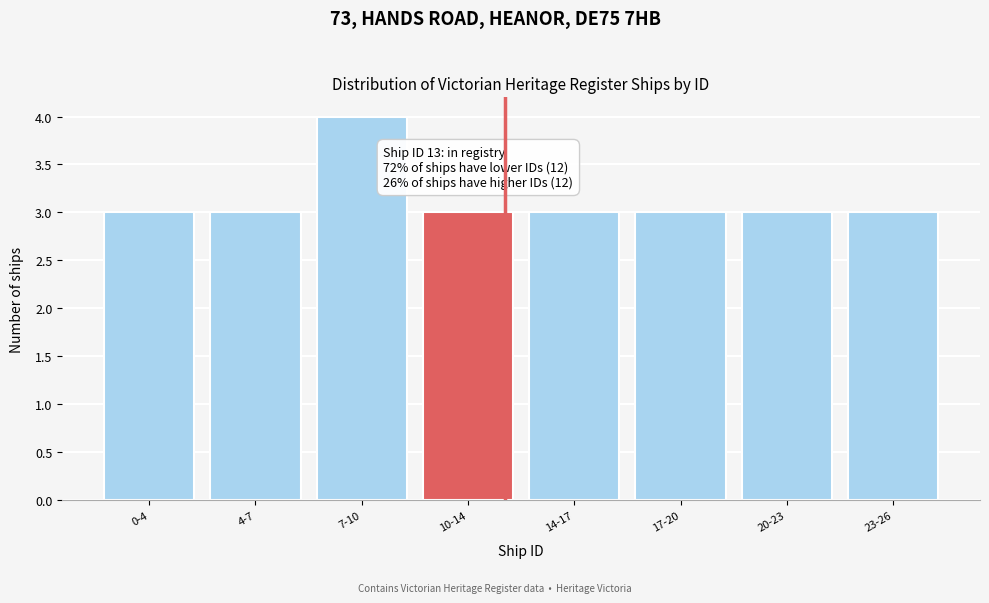

Reading left to right, transcribe all the data shown in this chart.

0-4=3	4-7=3	7-10=4	10-14=3	14-17=3	17-20=3	20-23=3	23-26=3